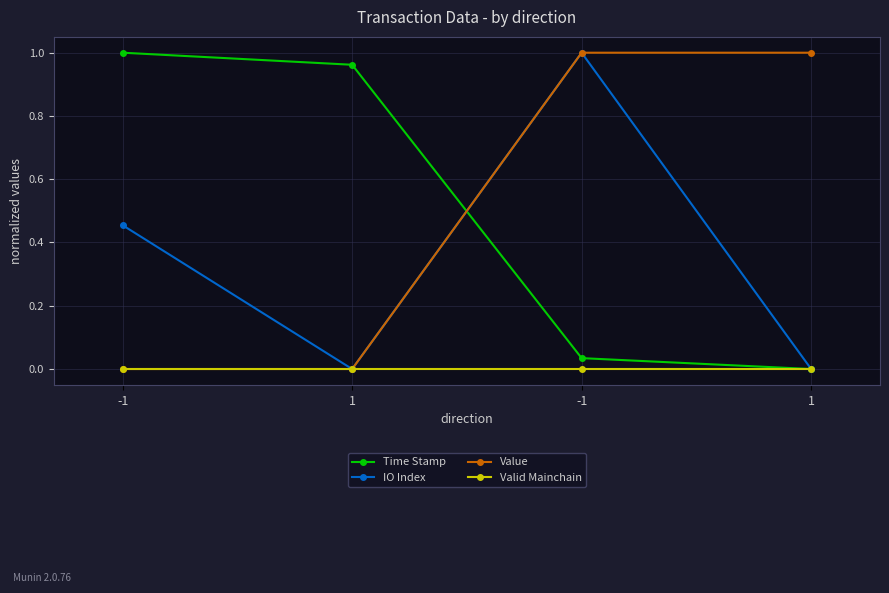

What is the maximum value shown in the chart?

1.0